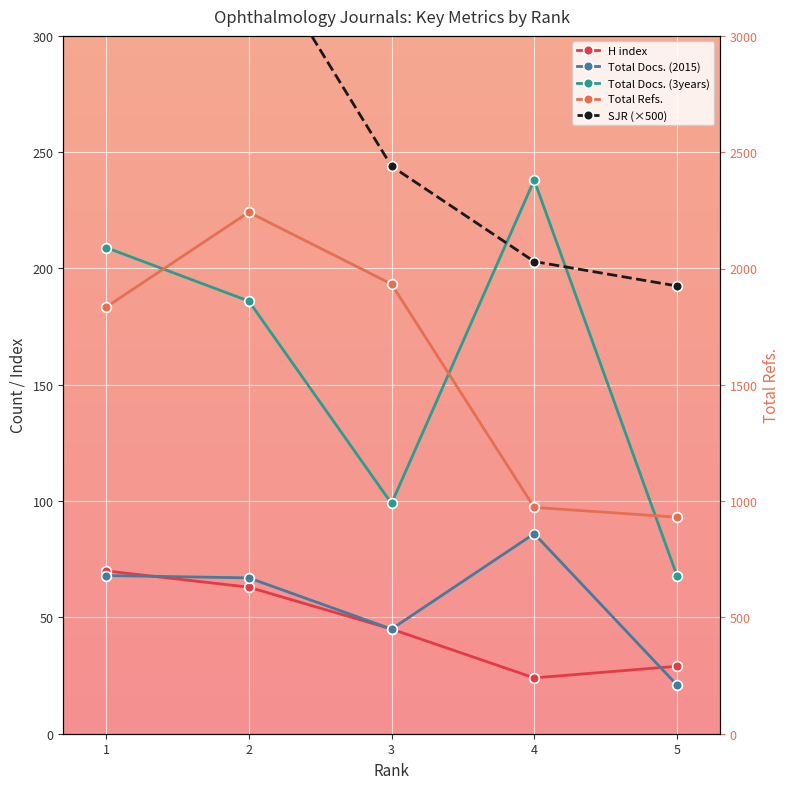

Reading left to right, what are all the values shown in this chart?

H index: 70.0	63.0	45.0	24.0	29.0
Total Docs. (2015): 68.0	67.0	45.0	86.0	21.0
Total Docs. (3years): 209.0	186.0	99.0	238.0	68.0
SJR (×500): 538.0	344.0	244.0	203.0	192.5
Total Refs.: 1834.0	2242.0	1933.0	973.0	931.0